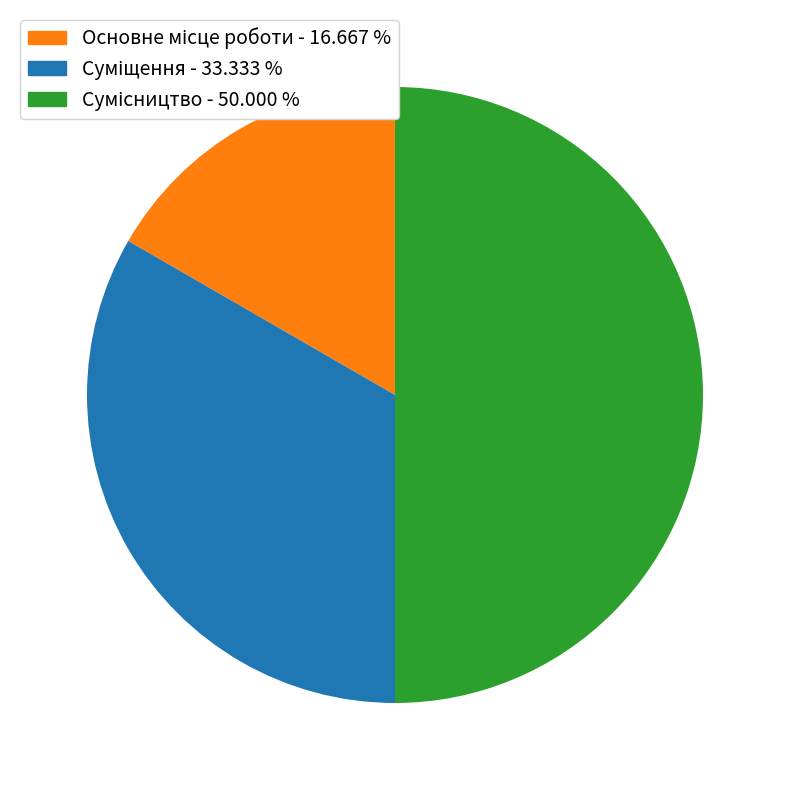

Is it true that Основне місце роботи is 17% of the pie?

True